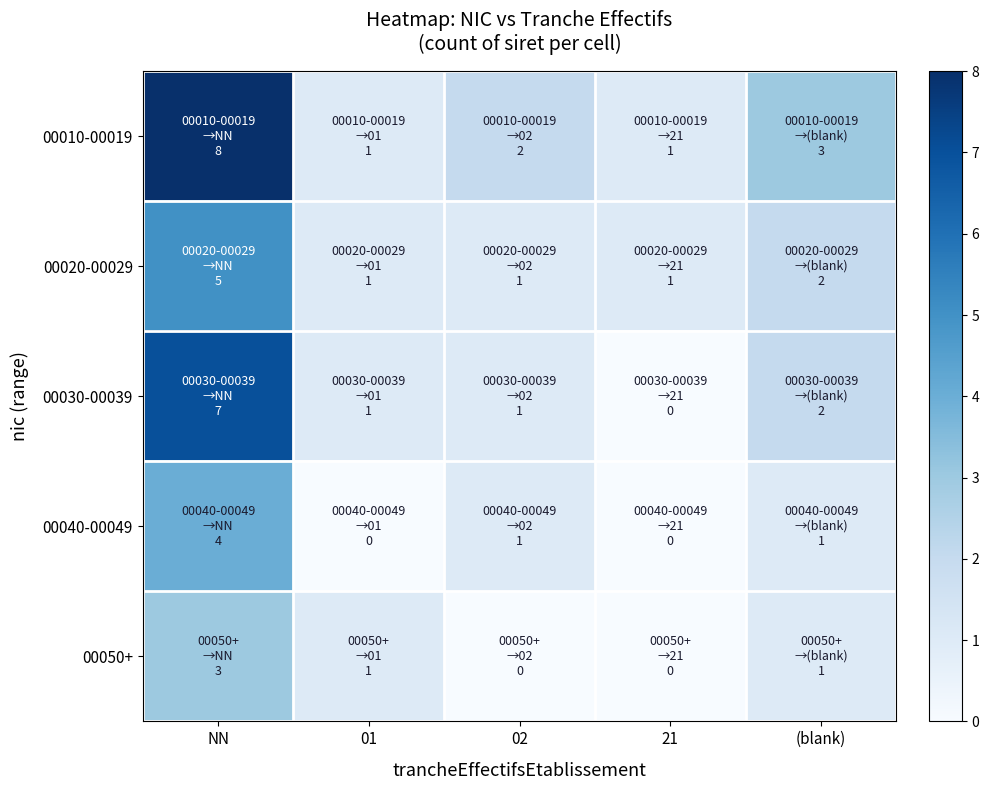

At how many categories does at least one series exceed 4?

1